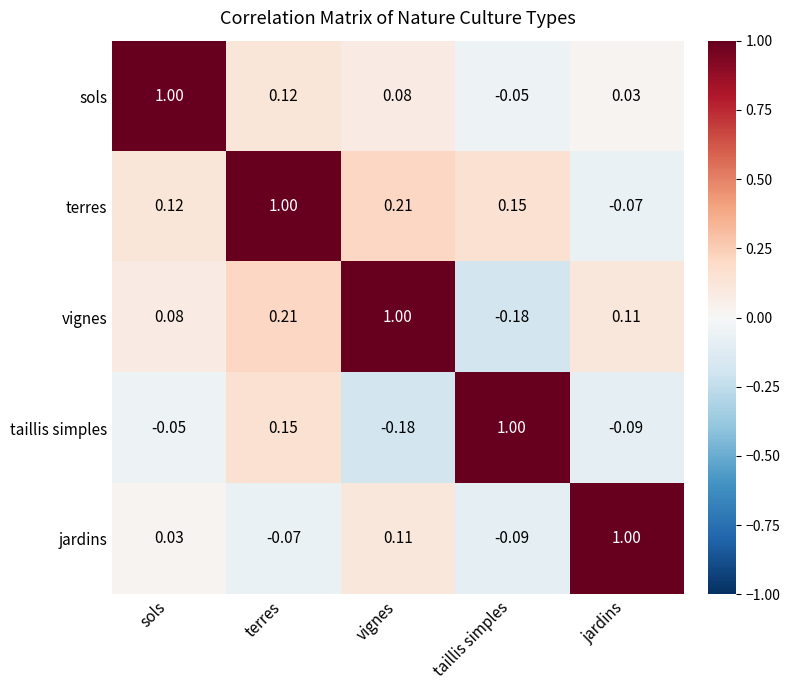

At which label does terres first exceed 0?

sols